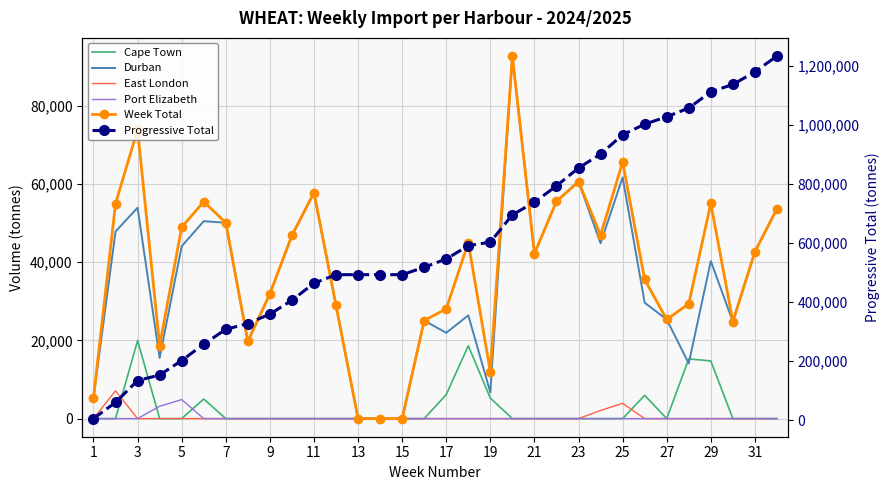

How many values in the Progressive Total series are below 545745?

16